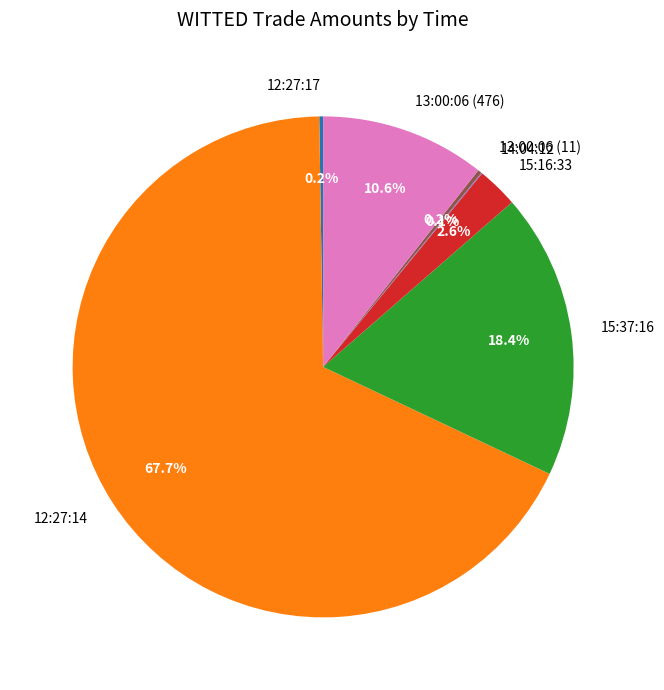

Between 15:37:16 and 13:00:06 (476), which is larger?

15:37:16